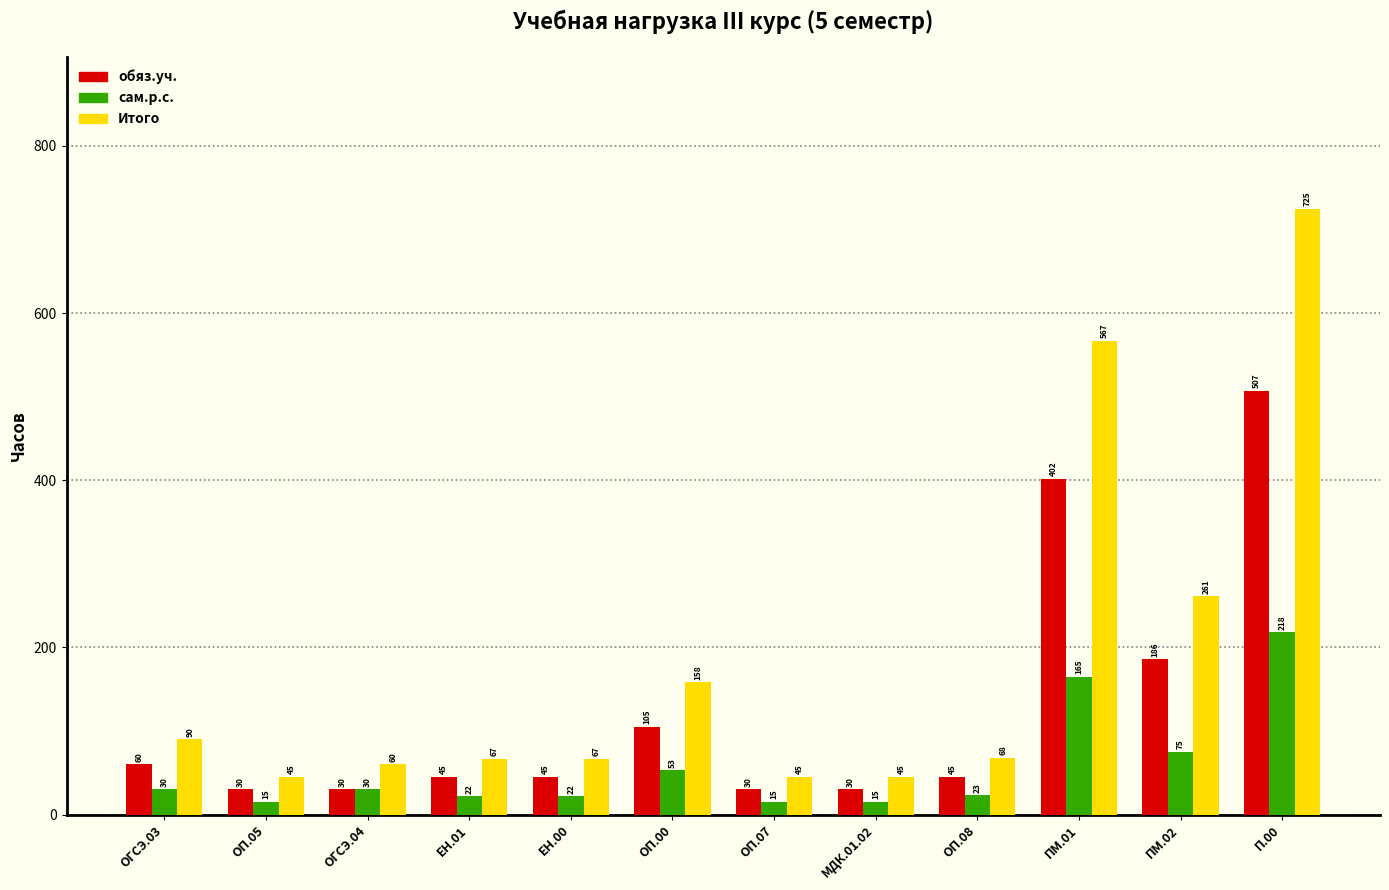

What value does the сам.р.с. series have at ЕН.01?

22